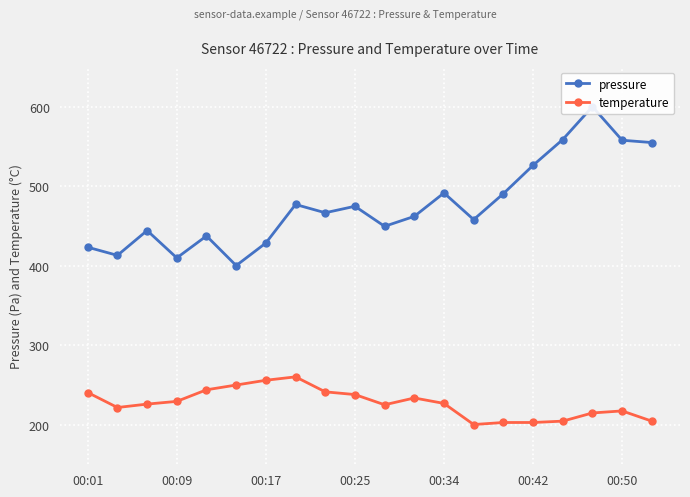

What is the lowest value of the temperature series?

200.0